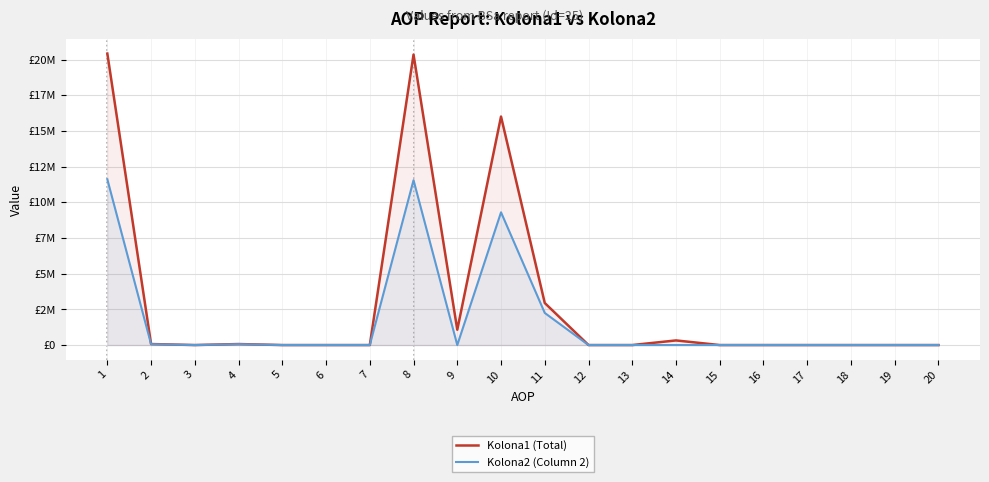

True or false: Kolona2 (Column 2) has a value of 15754838 at 1.

False